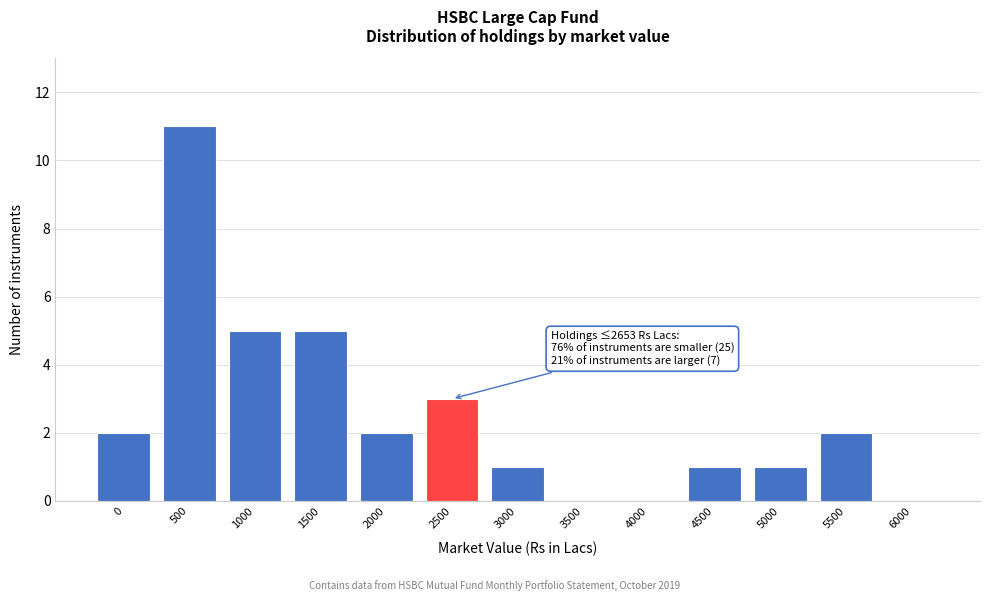

Reading left to right, transcribe all the data shown in this chart.

0=2	500=11	1000=5	1500=5	2000=2	2500=3	3000=1	3500=0	4000=0	4500=1	5000=1	5500=2	6000=0